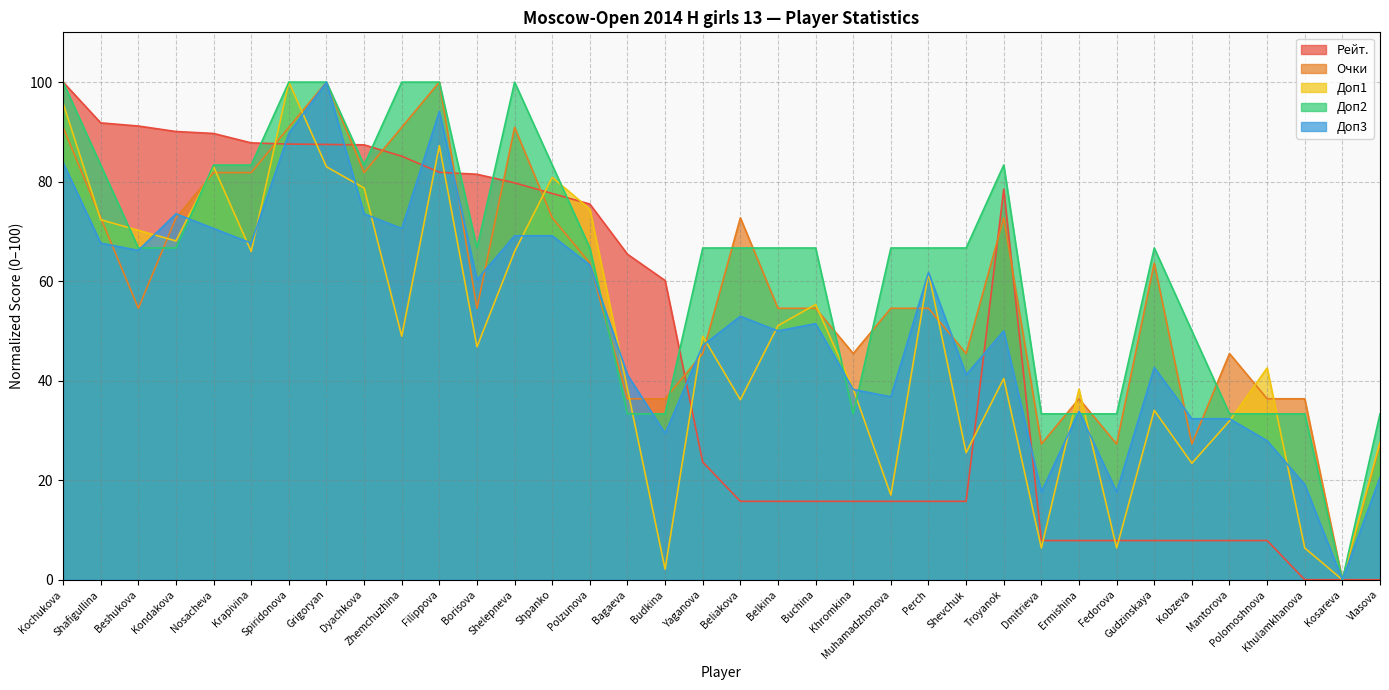

What are all the series names shown in the legend?

Рейт., Очки, Доп1, Доп2, Доп3